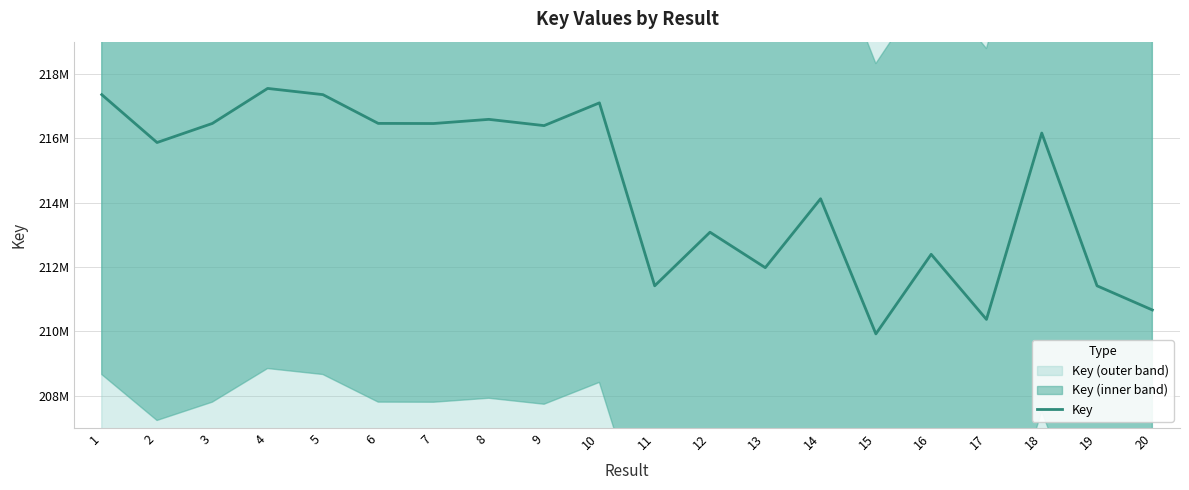

Rank the categories by value from highest to lowest.

4, 1, 5, 10, 8, 6, 3, 7, 9, 18, 2, 14, 12, 16, 13, 11, 19, 20, 17, 15